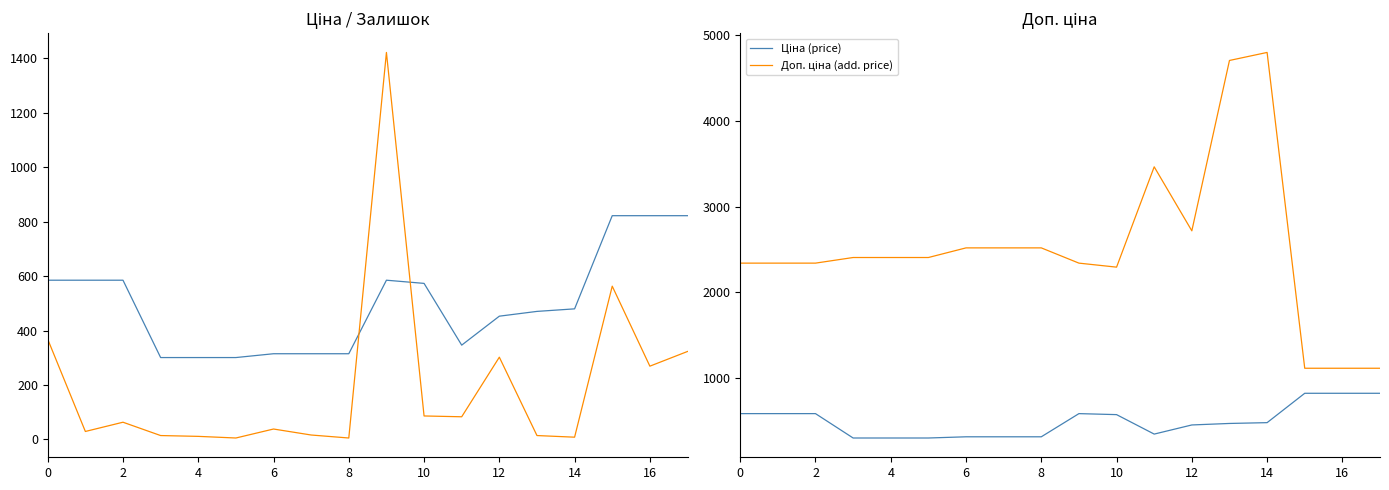

What is the difference between the maximum and minimum values in the Ціна (price) series?

521.4